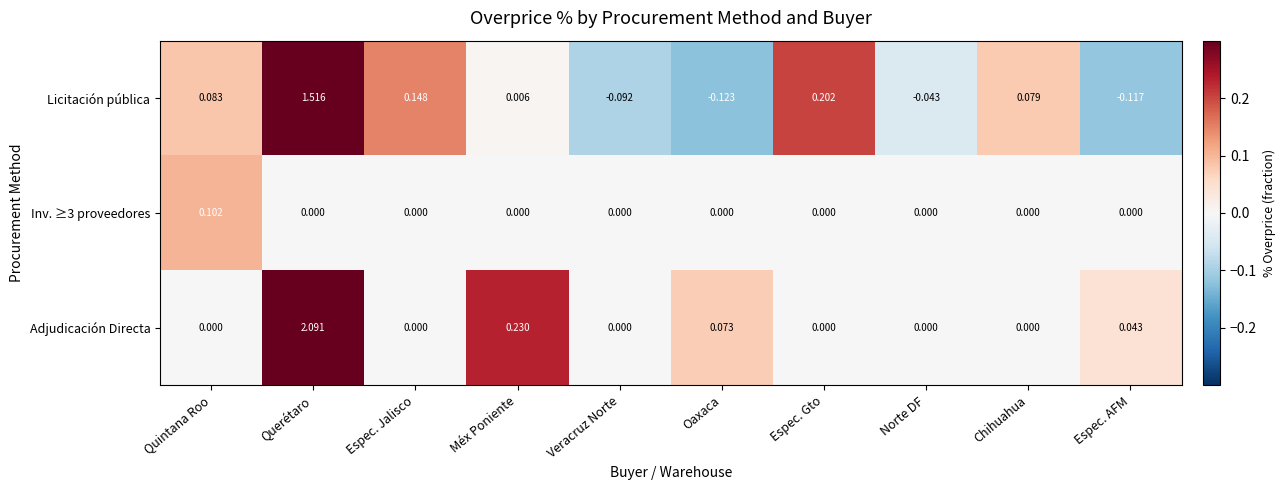

Which label corresponds to the largest value in the chart?

Querétaro